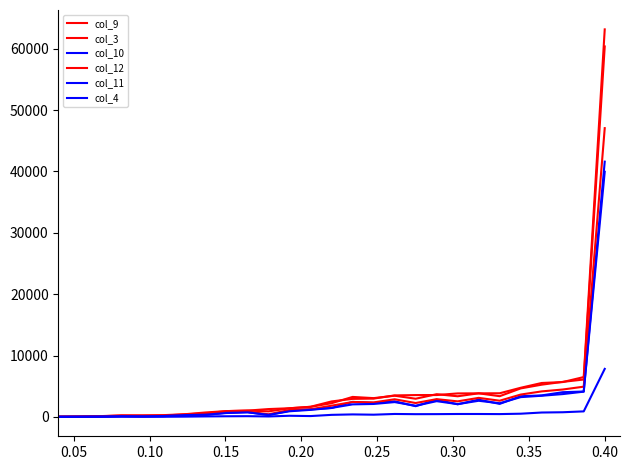

True or false: col_3 and col_4 intersect in this chart.

False